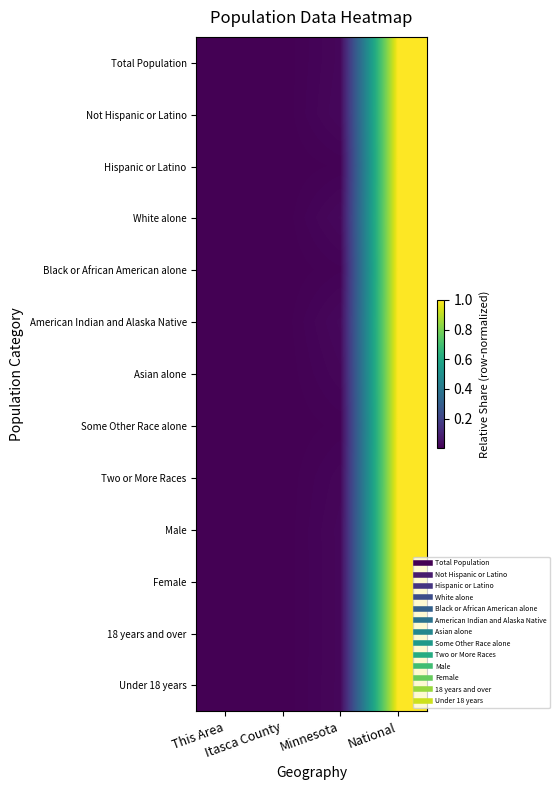

Reading left to right, what are all the values shown in this chart?

Total Population: This Area=0.0	Itasca County=0.0	Minnesota=0.0	National=1.0
Not Hispanic or Latino: This Area=0.0	Itasca County=0.0	Minnesota=0.0	National=1.0
Hispanic or Latino: This Area=0.0	Itasca County=0.0	Minnesota=0.0	National=1.0
White alone: This Area=0.0	Itasca County=0.0	Minnesota=0.0	National=1.0
Black or African American alone: This Area=0.0	Itasca County=0.0	Minnesota=0.0	National=1.0
American Indian and Alaska Native: This Area=0.0	Itasca County=0.0	Minnesota=0.0	National=1.0
Asian alone: This Area=0.0	Itasca County=0.0	Minnesota=0.0	National=1.0
Some Other Race alone: This Area=0.0	Itasca County=0.0	Minnesota=0.0	National=1.0
Two or More Races: This Area=0.0	Itasca County=0.0	Minnesota=0.0	National=1.0
Male: This Area=0.0	Itasca County=0.0	Minnesota=0.0	National=1.0
Female: This Area=0.0	Itasca County=0.0	Minnesota=0.0	National=1.0
18 years and over: This Area=0.0	Itasca County=0.0	Minnesota=0.0	National=1.0
Under 18 years: This Area=0.0	Itasca County=0.0	Minnesota=0.0	National=1.0